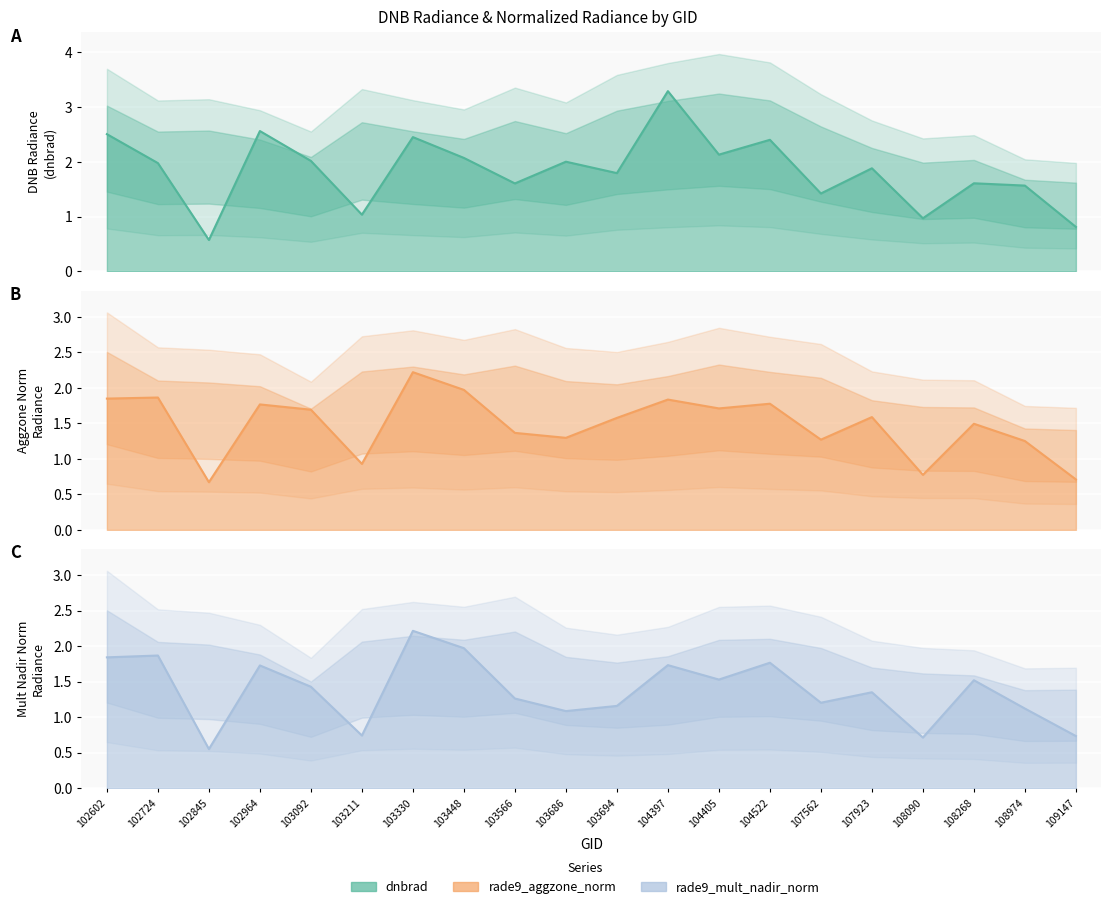

Read the rade9_aggzone_norm line value at 104405.

1.7